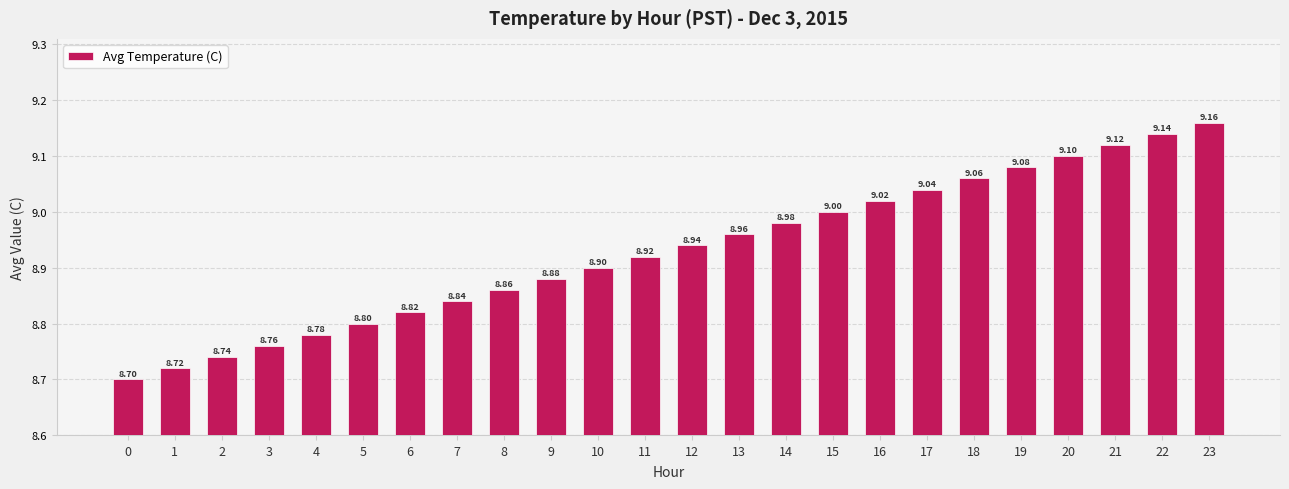

How many bars are there in total?

24